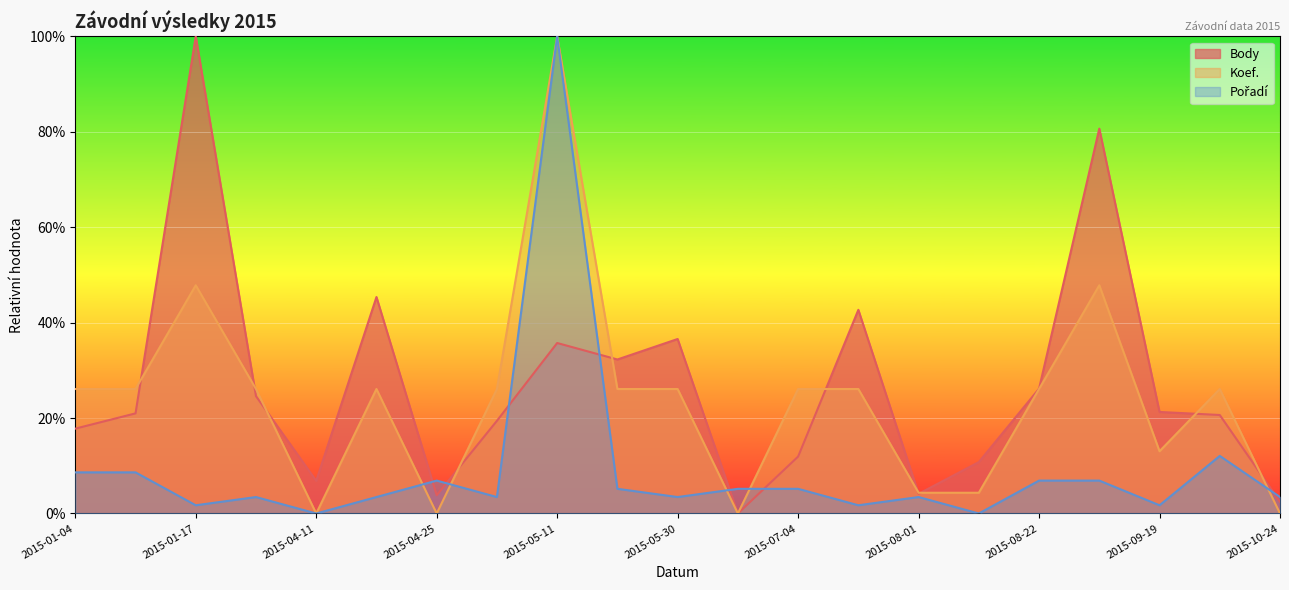

Rank the categories by Body value from lowest to highest.

2015-06-27, 2015-10-24, 2015-04-25, 2015-08-01, 2015-04-11, 2015-08-15, 2015-07-04, 2015-01-04, 2015-05-02, 2015-10-03, 2015-01-10, 2015-09-19, 2015-01-24, 2015-08-22, 2015-05-23, 2015-05-11, 2015-05-30, 2015-07-10, 2015-04-18, 2015-09-05, 2015-01-17